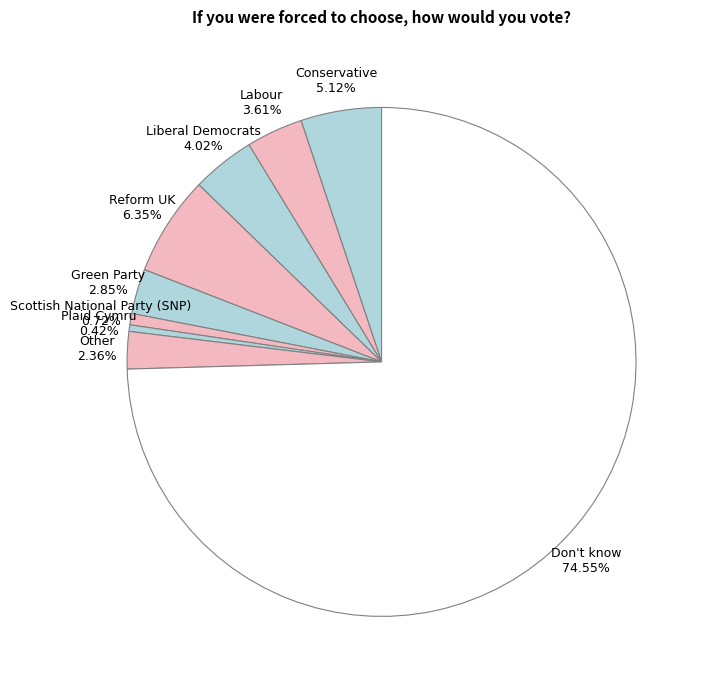

Do Green Party and Other together represent more than half of the pie?

No